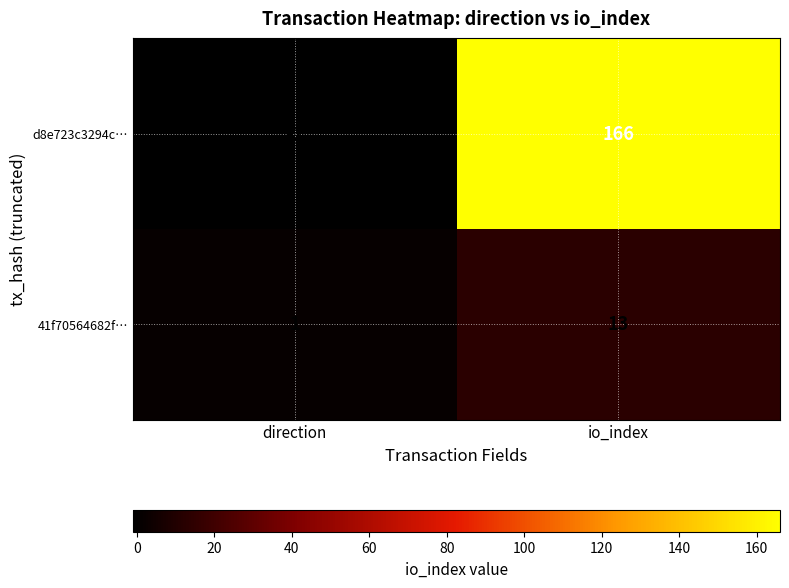

The value of 41f70564682f… at io_index is 13. True or false?

True